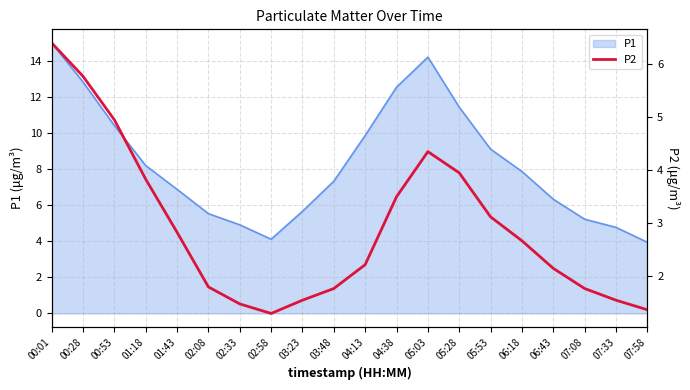

What is the lowest value of the P1 series?

4.0